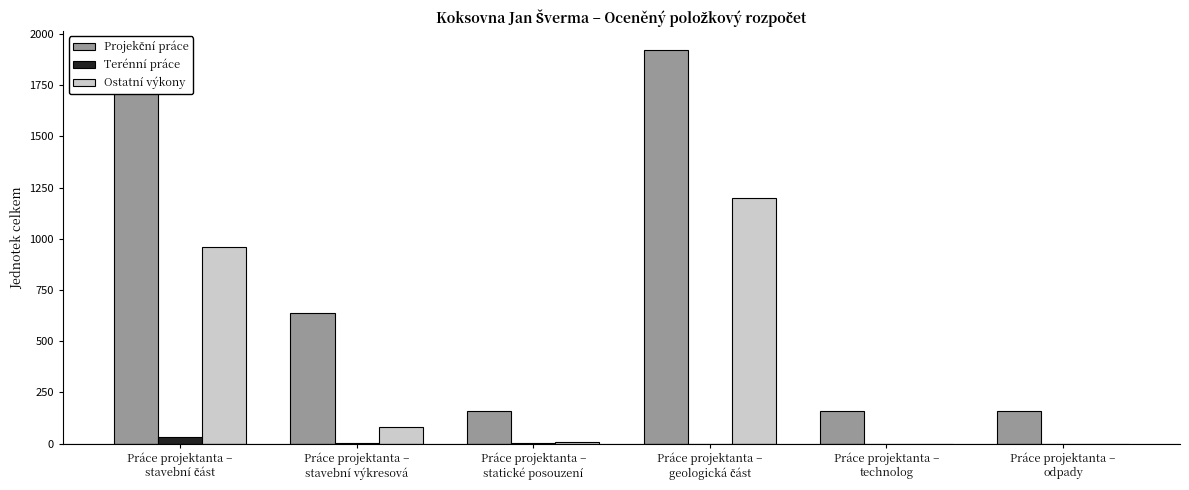

What is the difference between the Terénní práce values at Práce projektanta –
odpady and Práce projektanta –
stavební část?

32